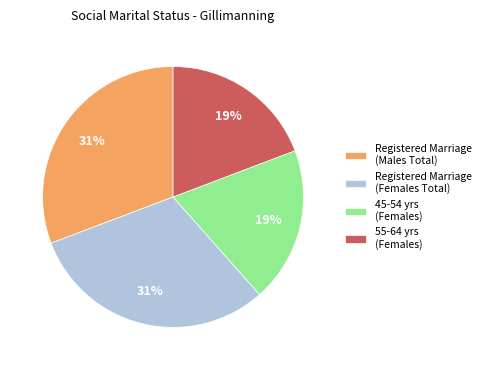

To the nearest percent, what is the average slice percentage?

25%